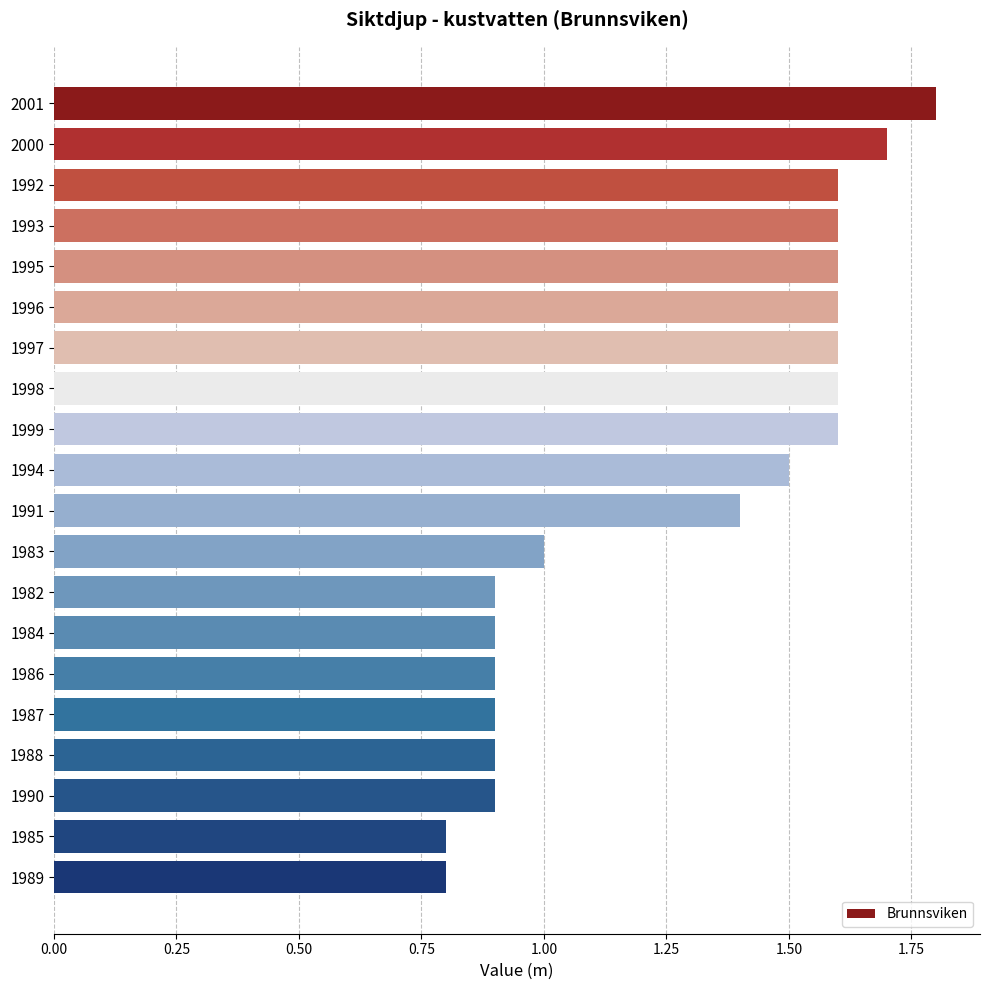

Count the number of categories in the chart.

20